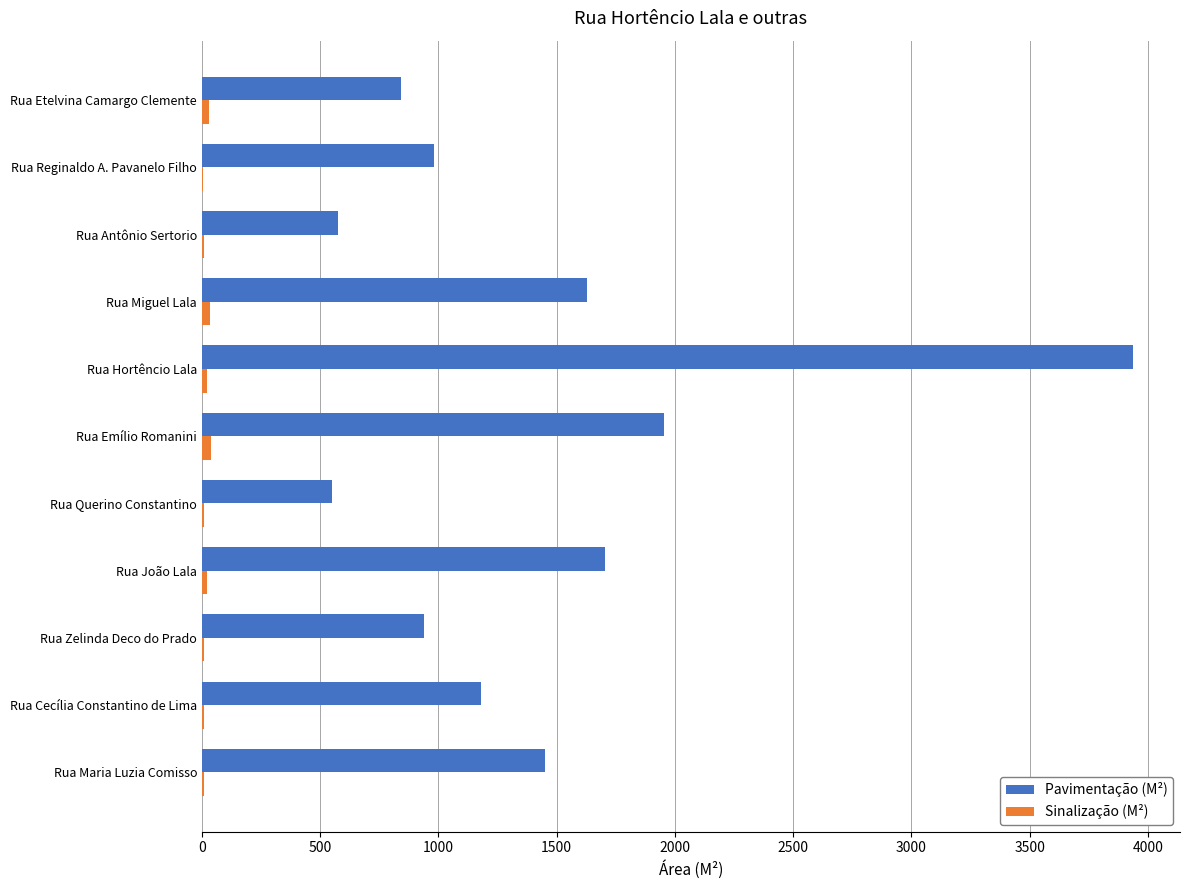

At which category is the sum across all series the highest?

Rua Hortêncio Lala